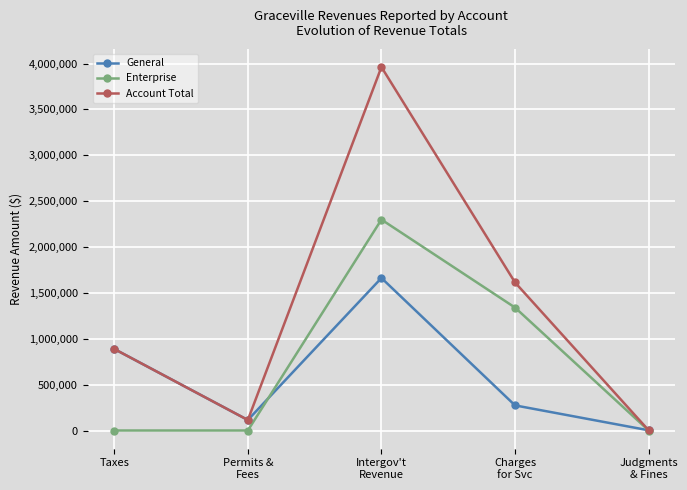

At which category does Account Total reach its first local valley?

Permits &
Fees